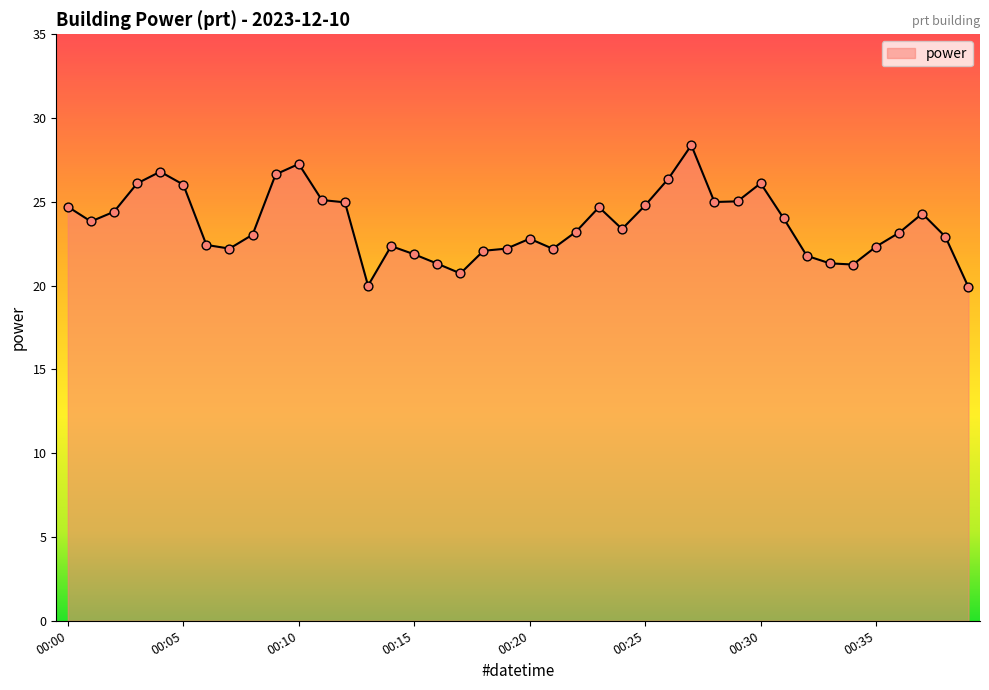

What is the greatest value displayed?

28.4